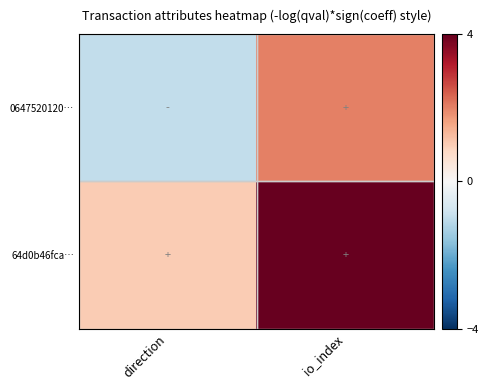

How many distinct data groups are displayed?

2